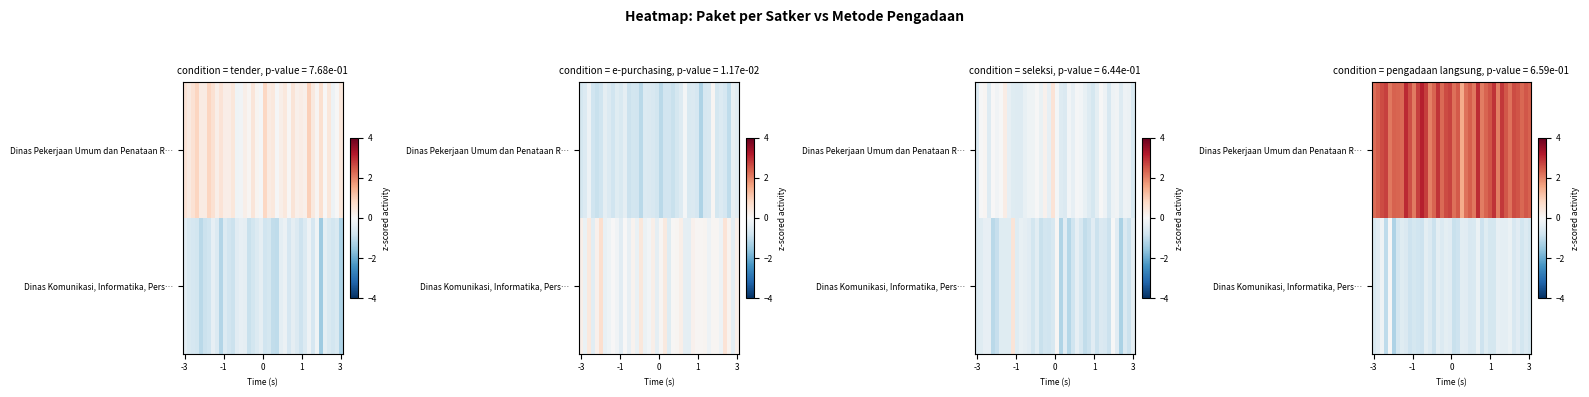

Rank the series by their maximum value, from highest to lowest.

Dinas Pekerjaan Umum dan Penataan R…, Dinas Komunikasi, Informatika, Pers…